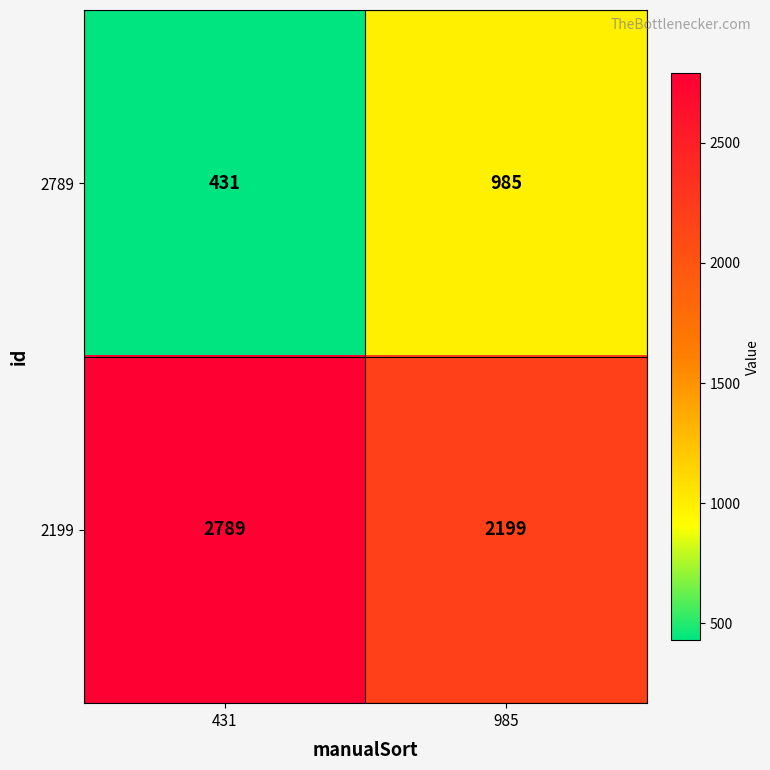

The value of 2789 at 431 is 431. True or false?

True